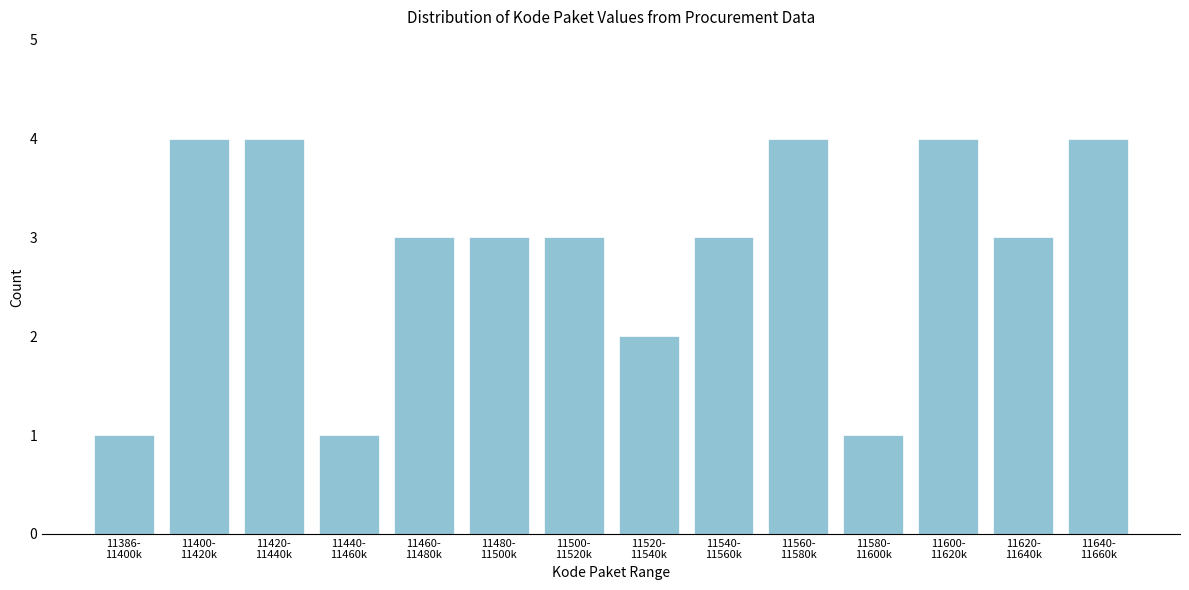

Reading right to left, what are all the values shown in this chart?

4	3	4	1	4	3	2	3	3	3	1	4	4	1